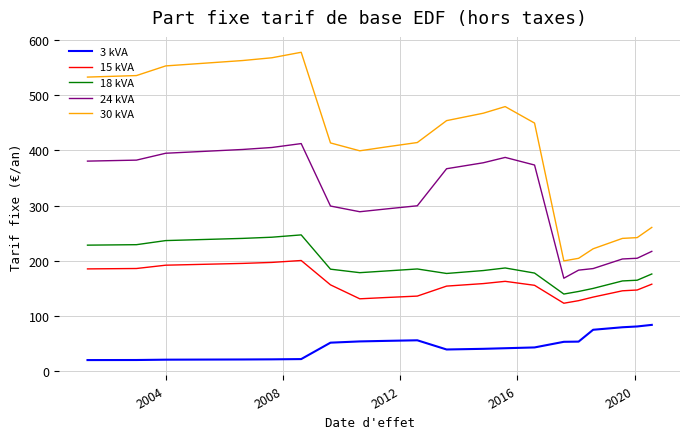

True or false: 3 kVA and 30 kVA cross at least once.

False